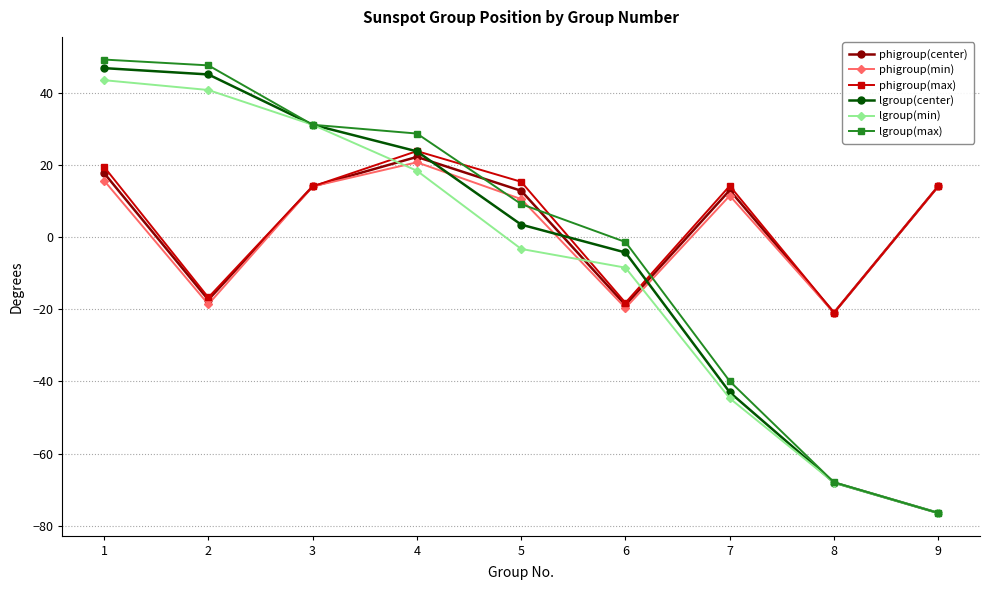

Is this an area chart (filled region under the line)?

No